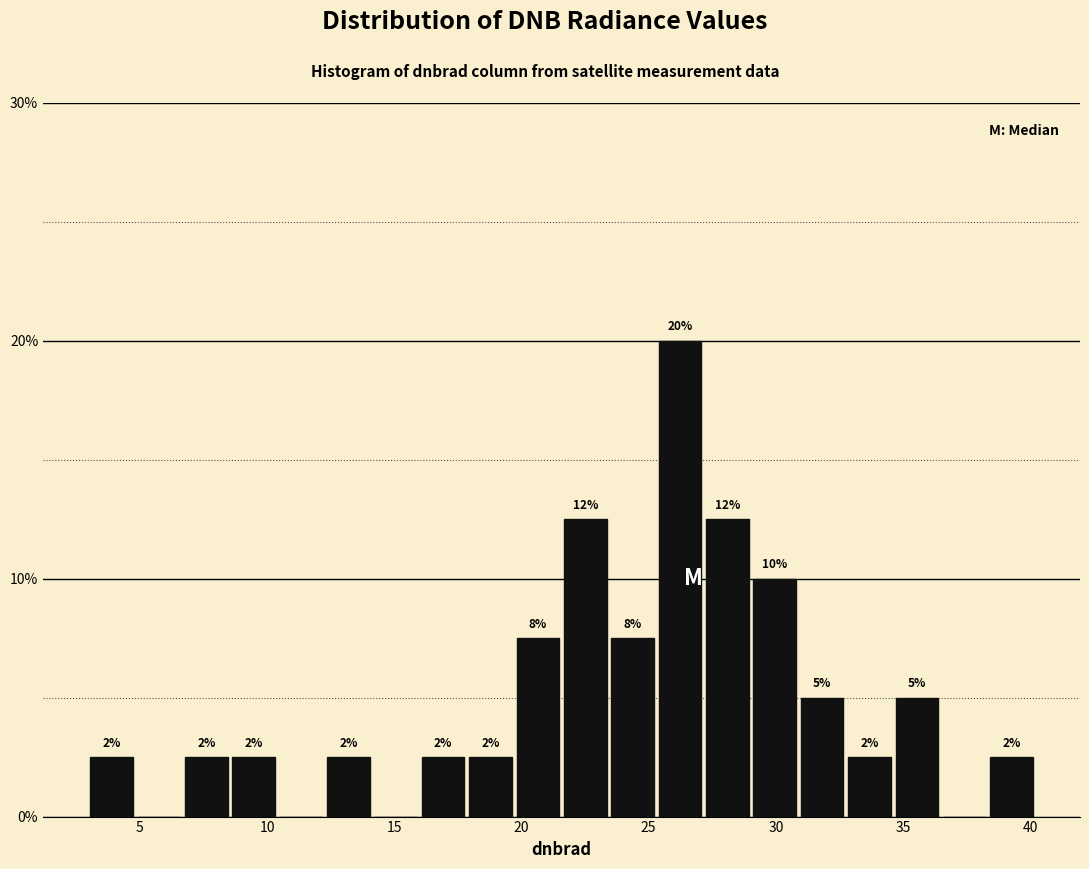

Around what value on the x-axis is the tallest bar? Give the approximate position of its centre, as read against the axis.

26.0